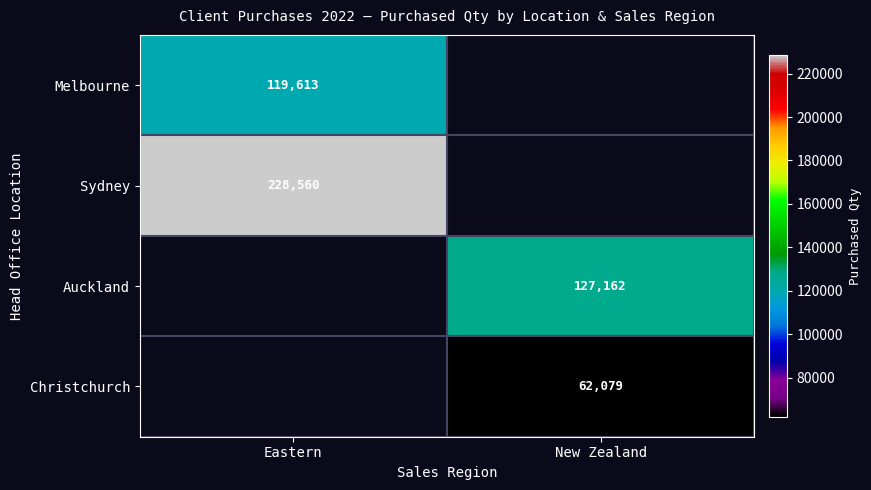

Which has a higher value, New Zealand or Eastern?

Eastern